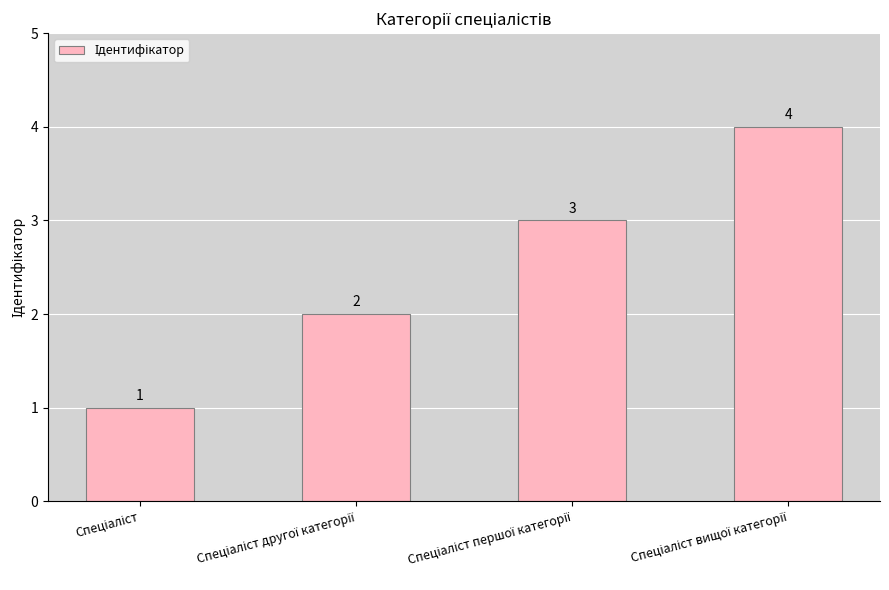

What is the value of the 3rd bar from the left?

3